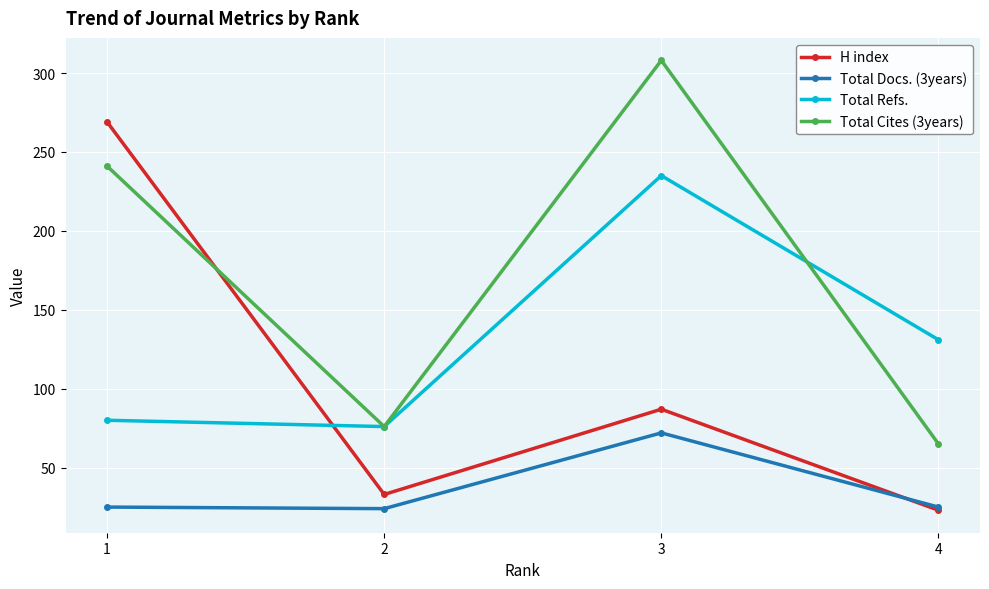

What are all the series names shown in the legend?

H index, Total Docs. (3years), Total Refs., Total Cites (3years)